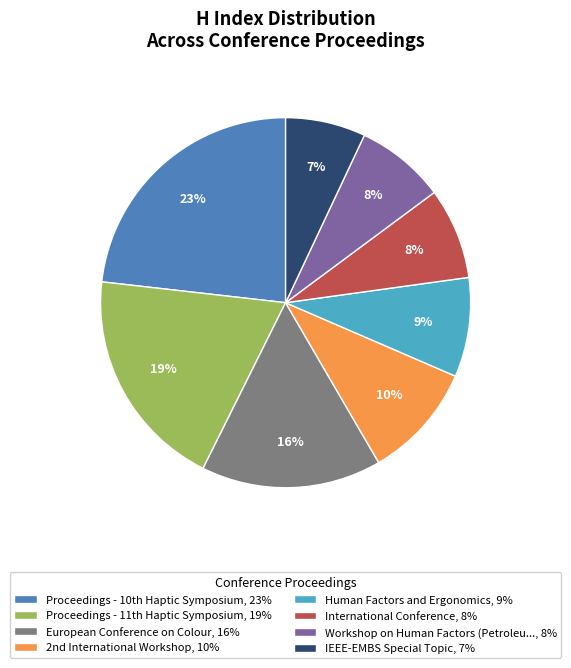

How many slices are in this pie chart?

8